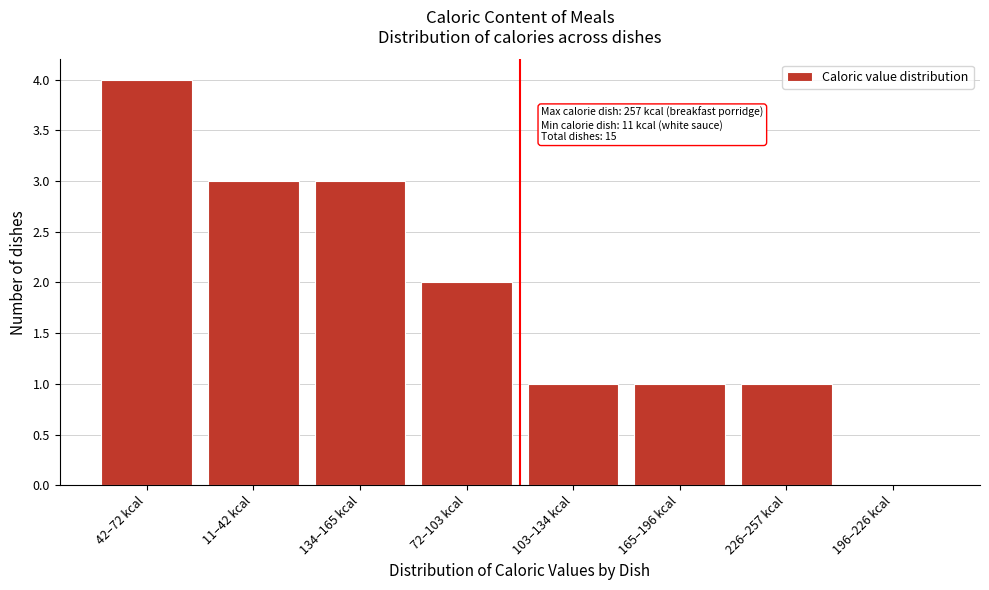

Reading right to left, extract all data points from this chart.

196–226 kcal=0	226–257 kcal=1	165–196 kcal=1	103–134 kcal=1	72–103 kcal=2	134–165 kcal=3	11–42 kcal=3	42–72 kcal=4